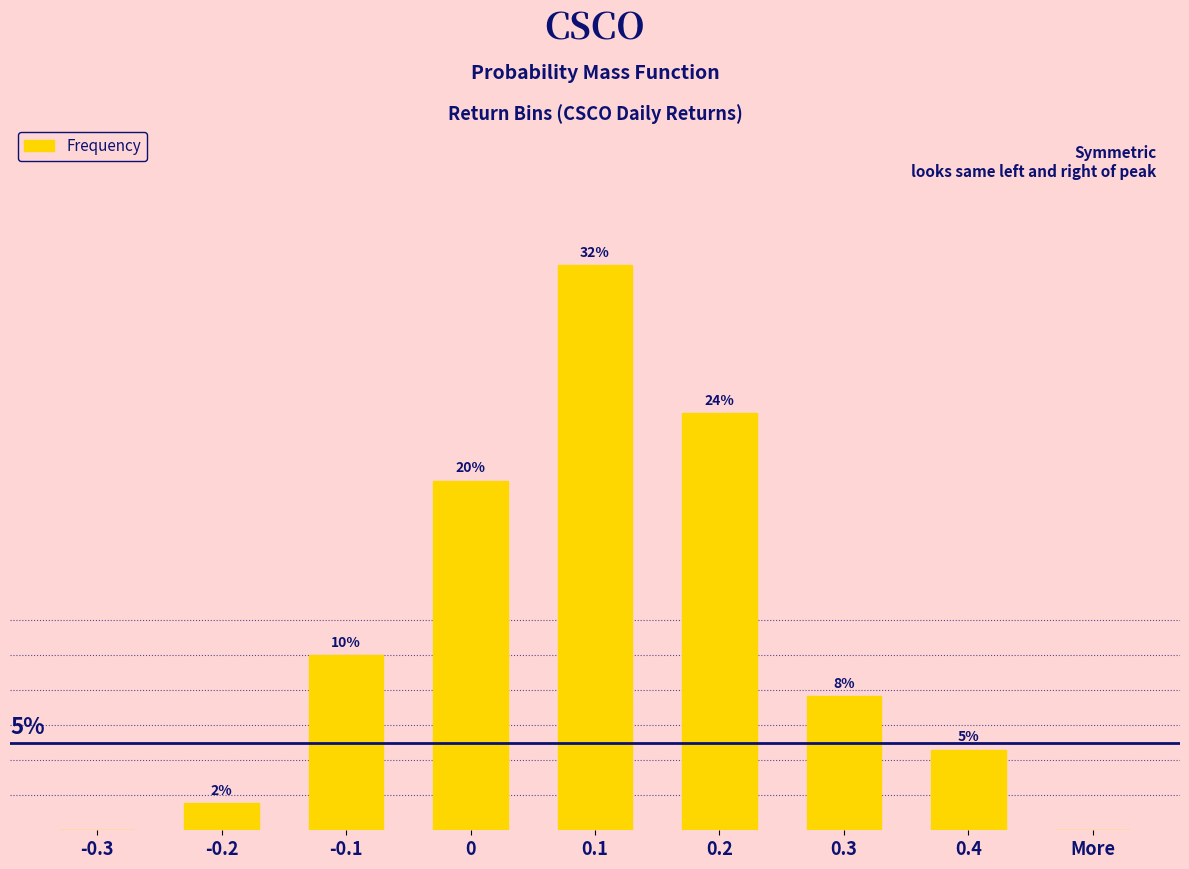

What is the difference between the maximum and minimum values?

32.3